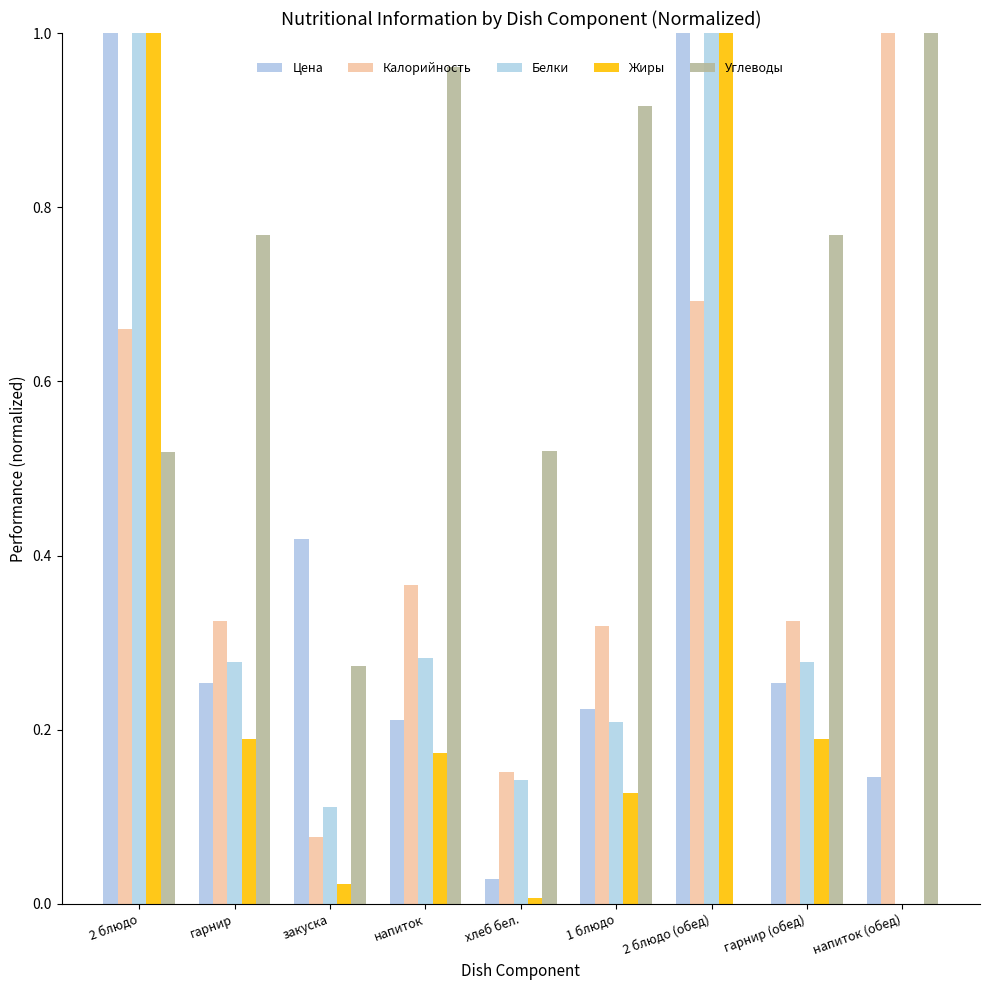

Are the bars horizontal?

No